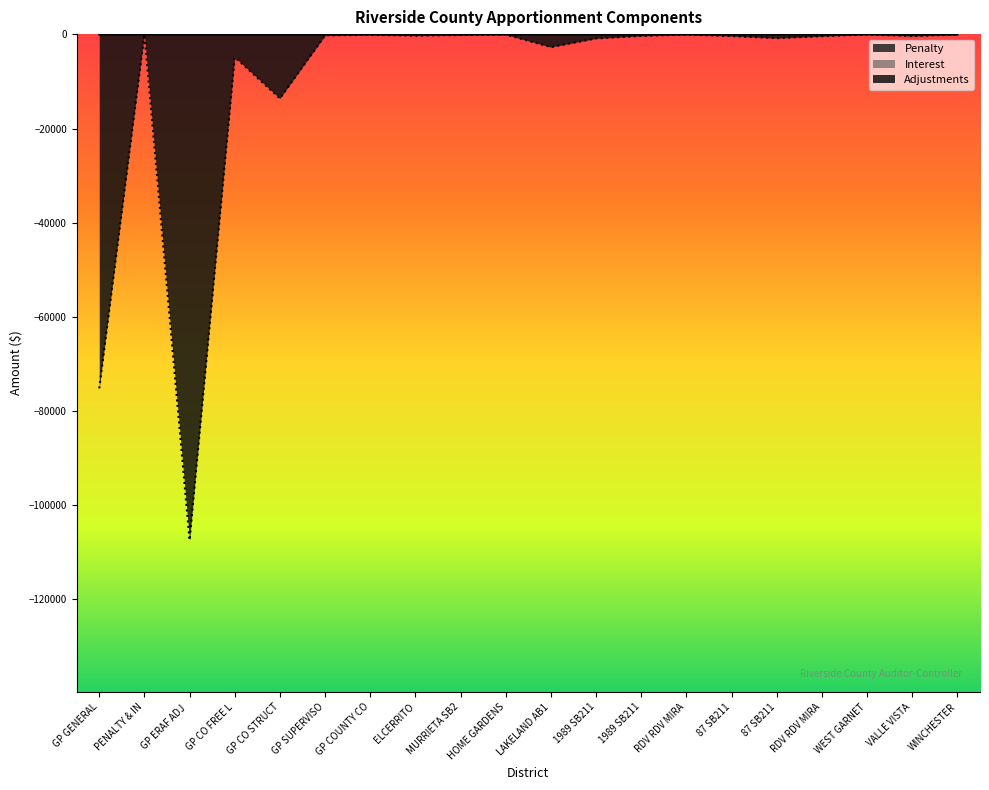

How many data points in Adjustments are less than -314?

11